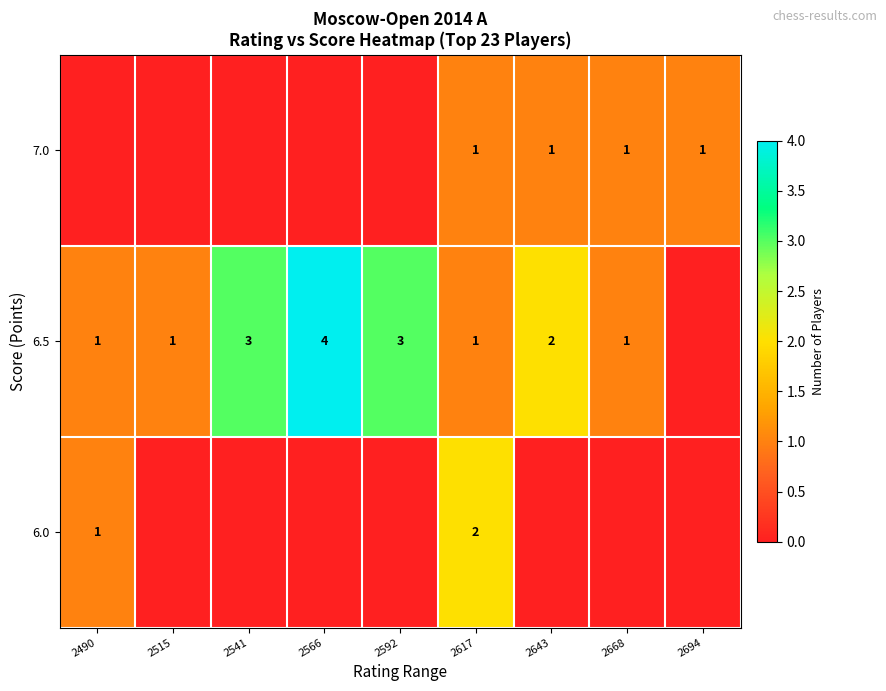

Count the number of categories in the chart.

9